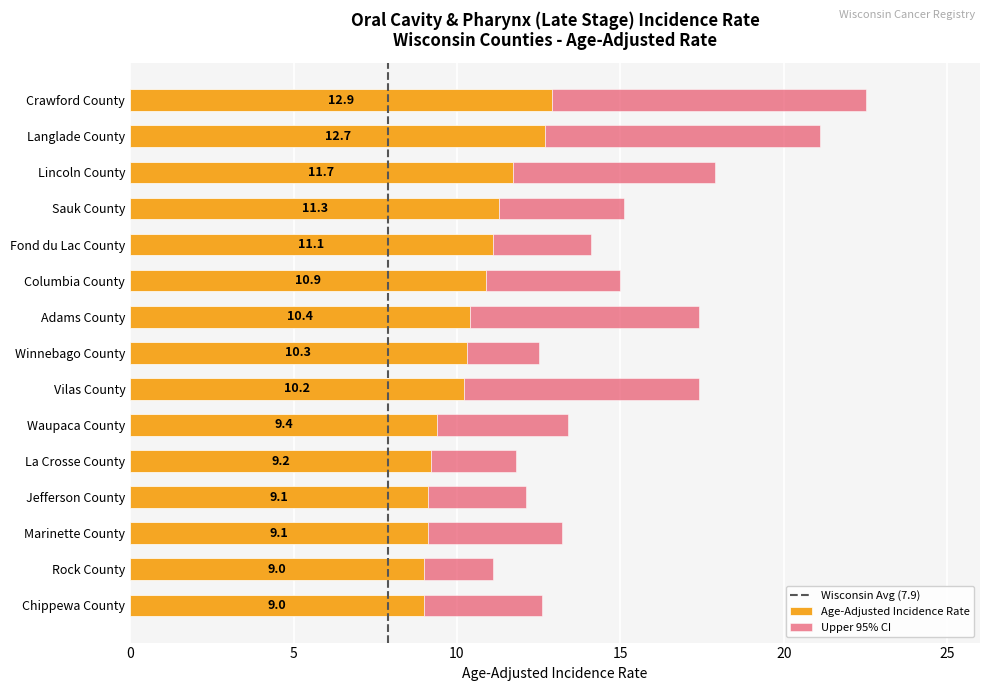

True or false: Age-Adjusted Incidence Rate has a value of 9.0 at Chippewa County.

True